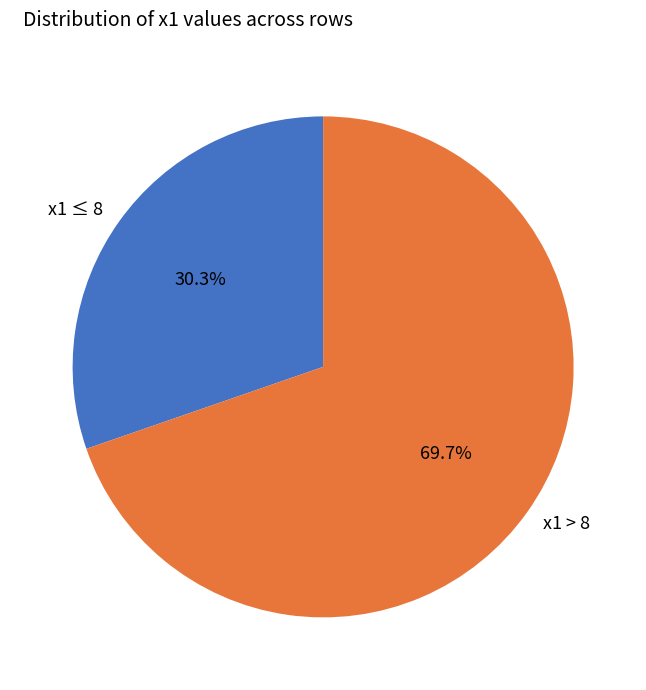

What is the ratio of the value at x1 ≤ 8 to the value at x1 > 8?

0.4